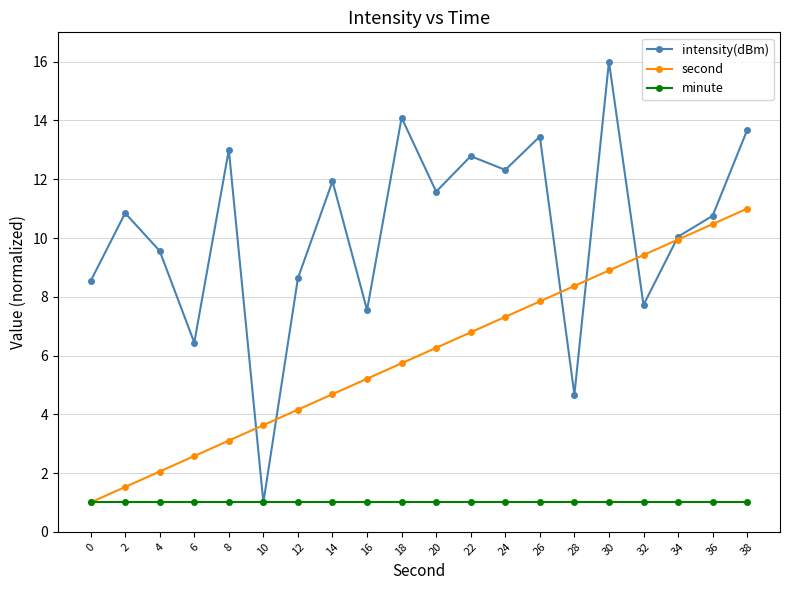

The value of second at 16 is 8.4. True or false?

False